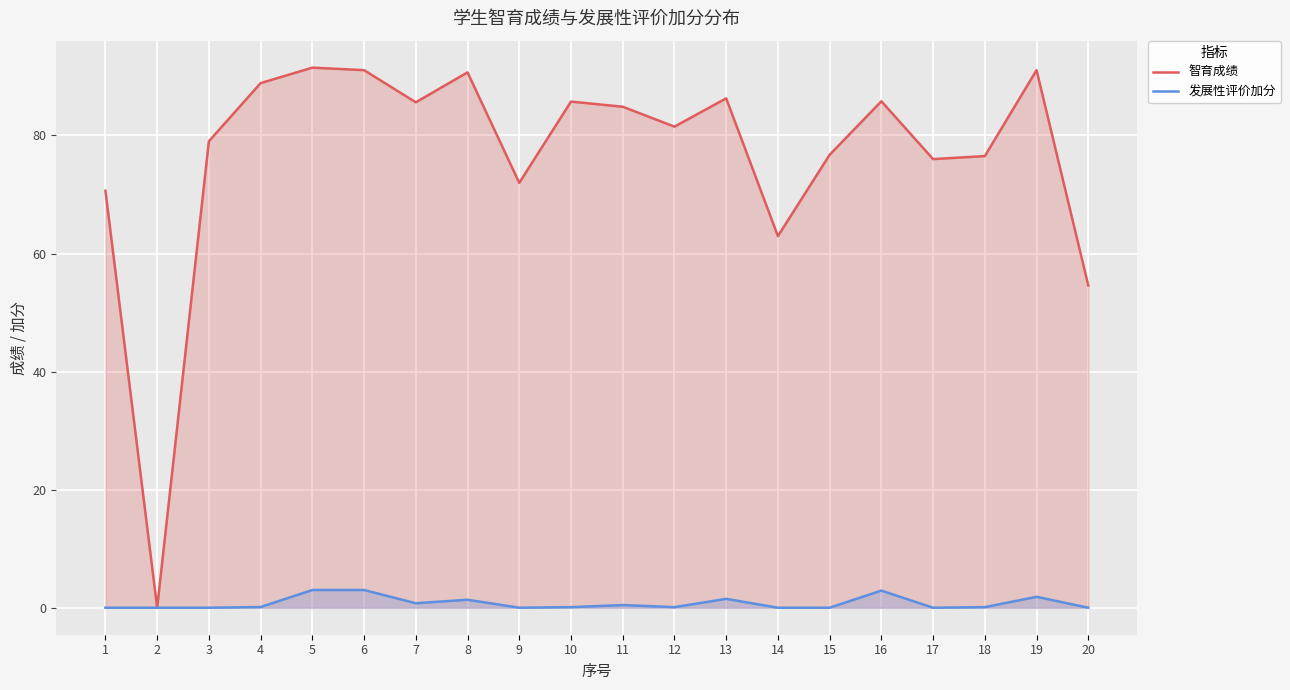

In 智育成绩, how many points are higher than both neighbors (excluding endpoints)?

6